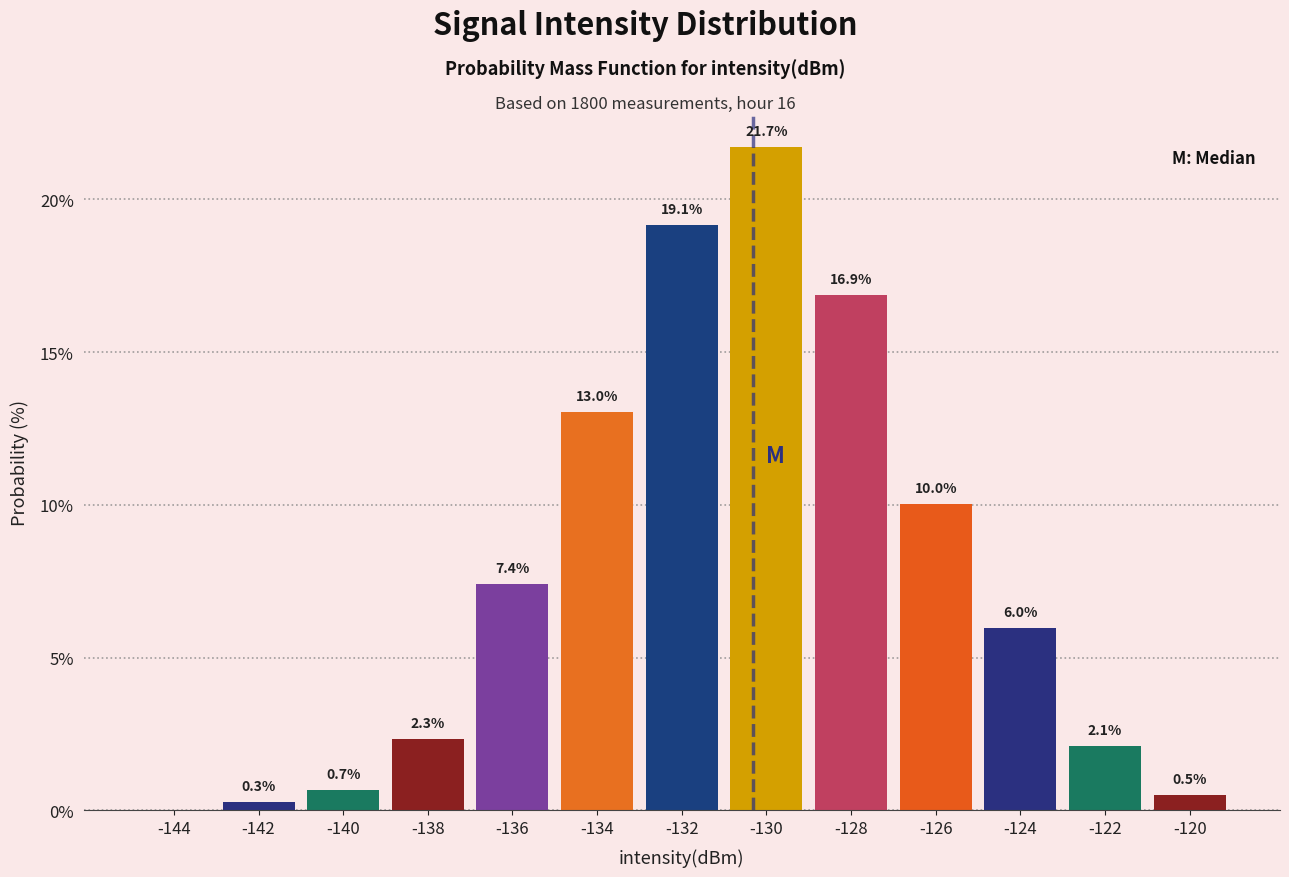

Which range on the x-axis has the tallest bar?

-131 to -129